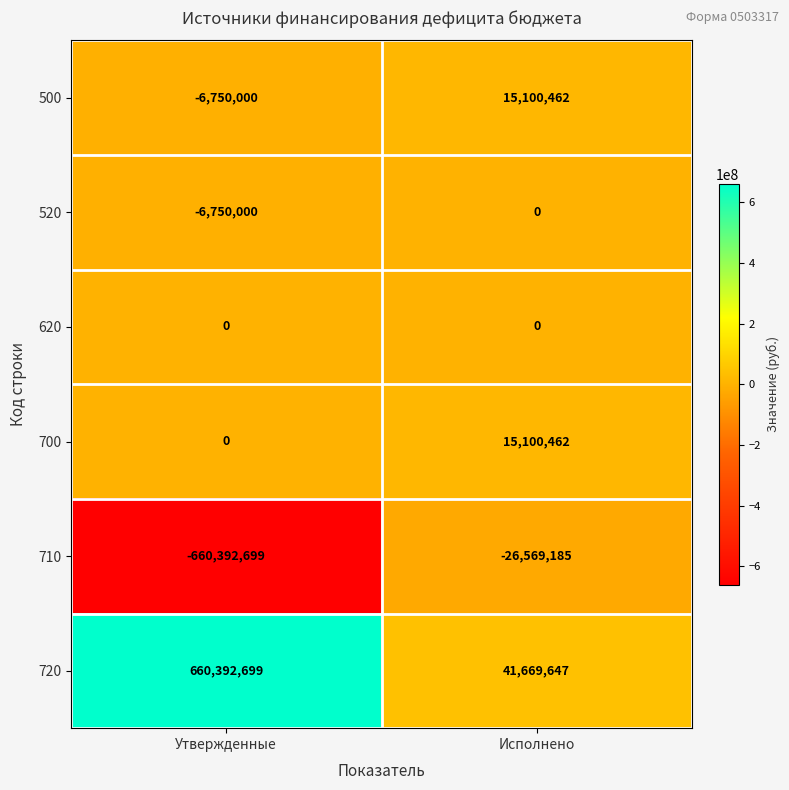

Reading left to right, extract all data points from this chart.

500: -6750000	15100462
520: -6750000	0
620: 0	0
700: 0	15100462
710: -660392699	-26569185
720: 660392699	41669647